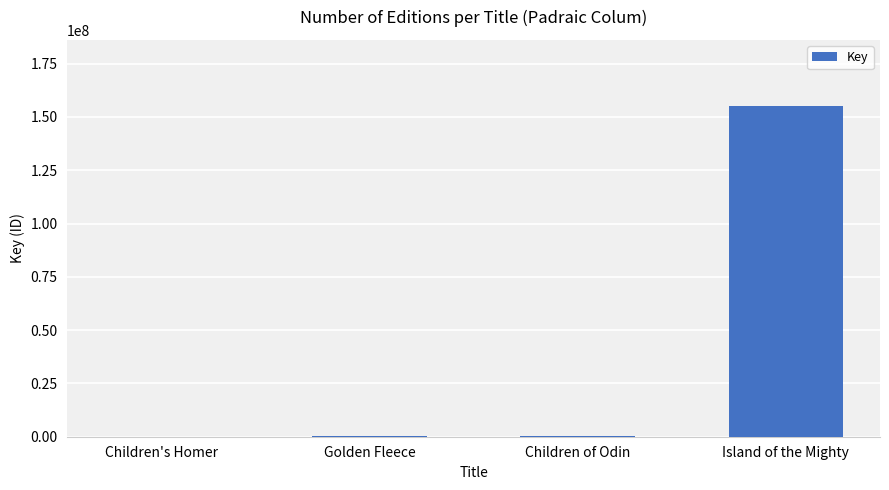

Which label corresponds to the largest value in the chart?

Island of the Mighty